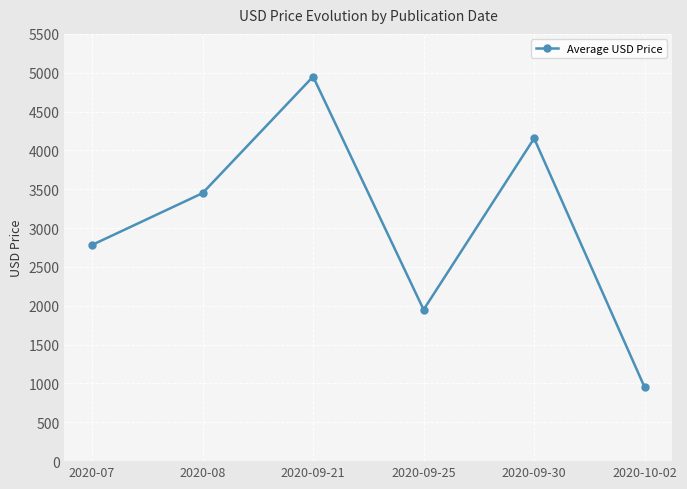

What is the average value?

3040